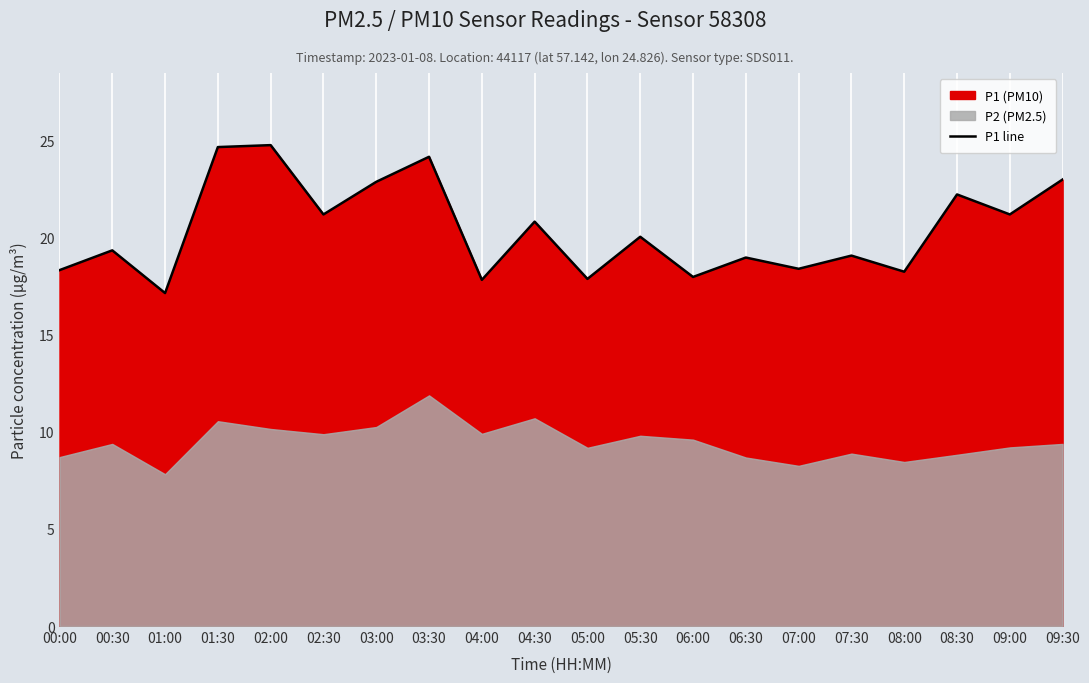

What is the highest value of the P1 line series?

24.8